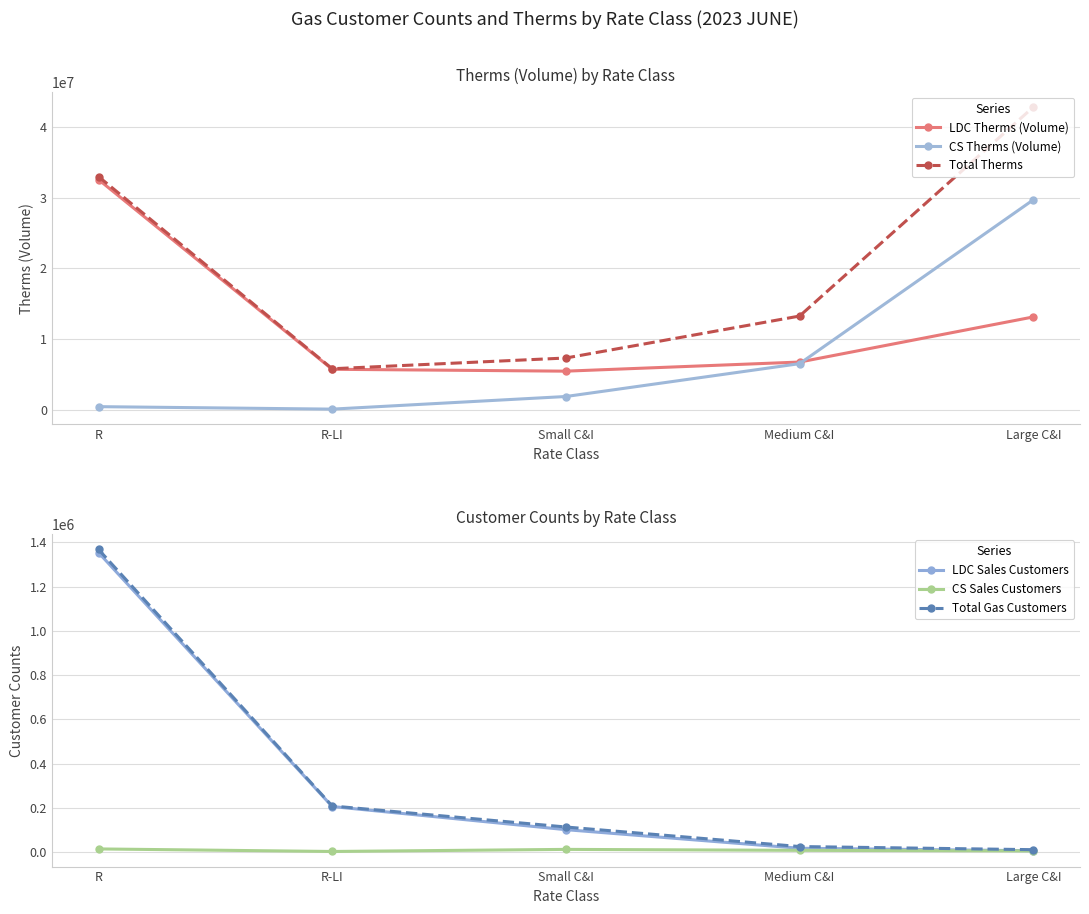

Reading right to left, transcribe all the data shown in this chart.

LDC Therms (Volume): 13123317.1	6738103.3	5449314.4	5714980.4	32566748.6
CS Therms (Volume): 29700397.8	6512175.3	1861952.2	75093.0	425523.8
Total Therms: 42823715.0	13250278.6	7311266.6	5790073.4	32992272.4
LDC Sales Customers: 5828.0	17152.0	101132.5	205683.0	1353315.0
CS Sales Customers: 4882.0	7701.0	12023.0	2546.0	14090.0
Total Gas Customers: 10710.0	24853.0	113155.5	208229.0	1367405.0